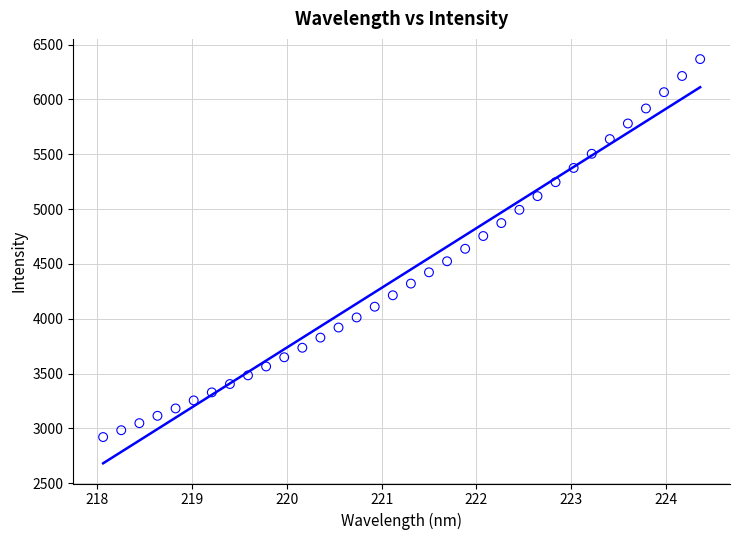

What is the range of Y values (max minus min)?

3446.0